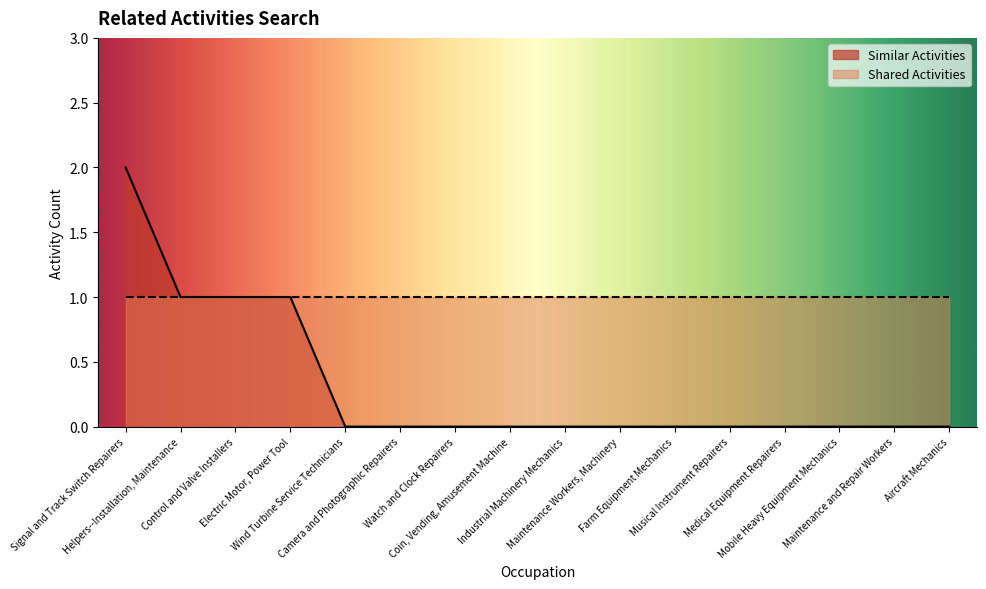

The value at Control and Valve Installers is 0. True or false?

False